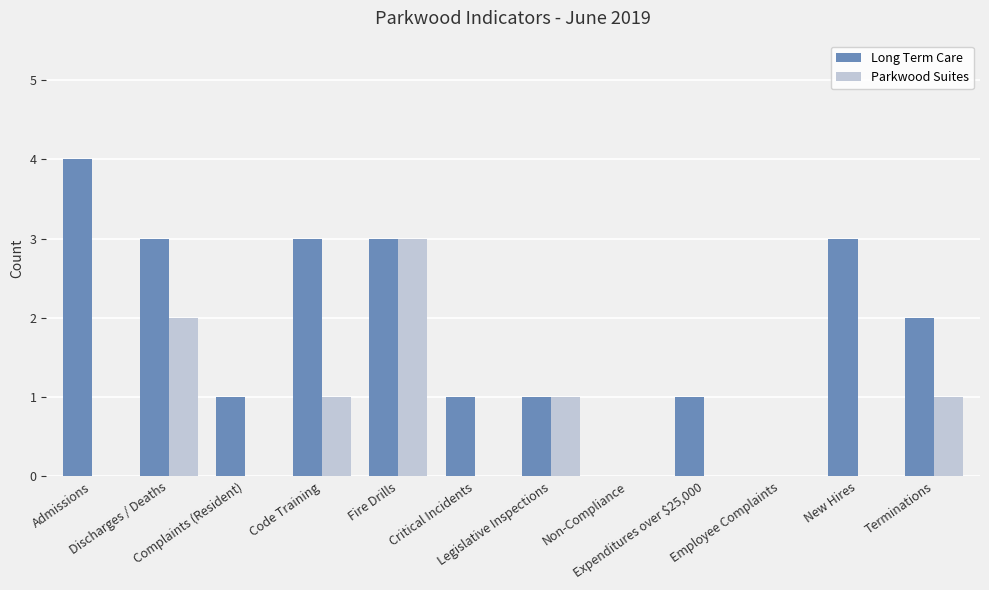

What is the sum of all Long Term Care values?

22